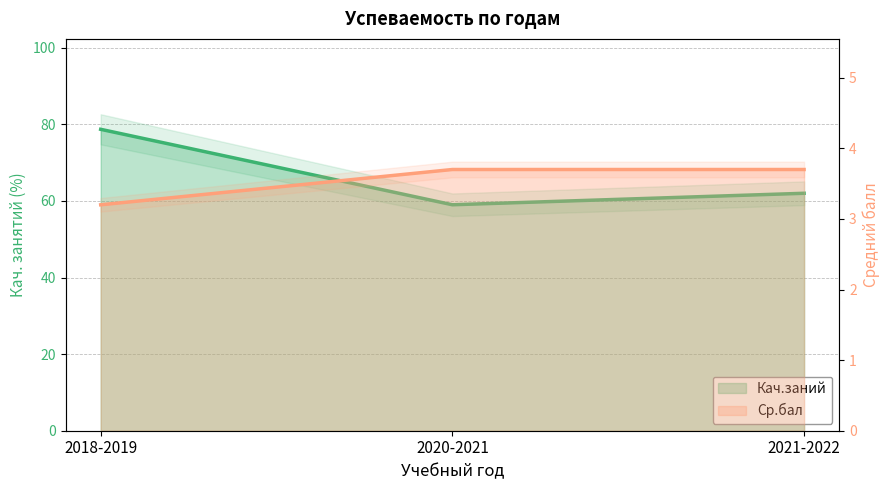

At which category does the chart reach its peak across all series?

2018-2019